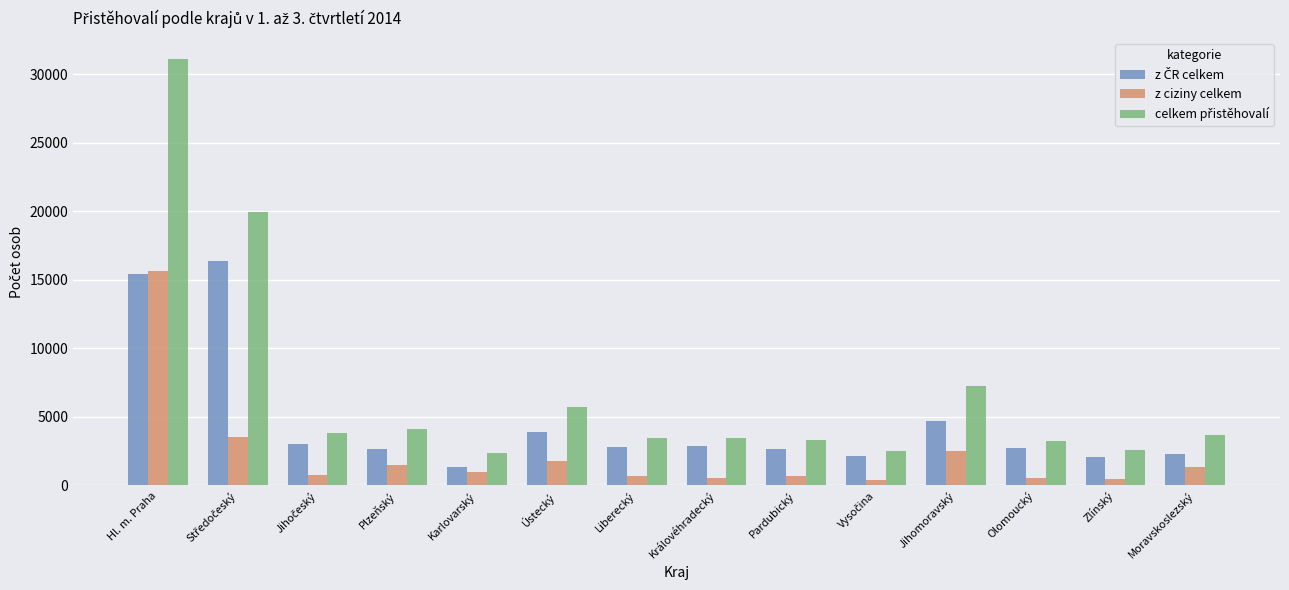

How many categories are shown in the chart?

14